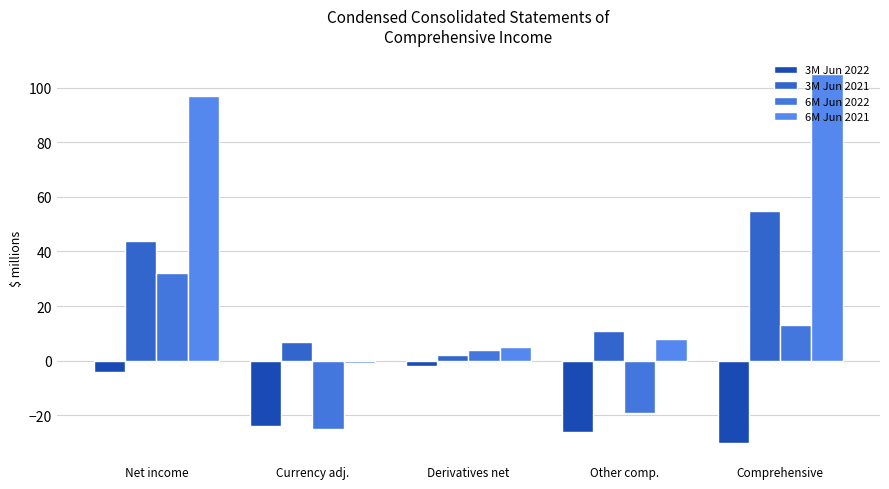

How many groups of bars are there?

5